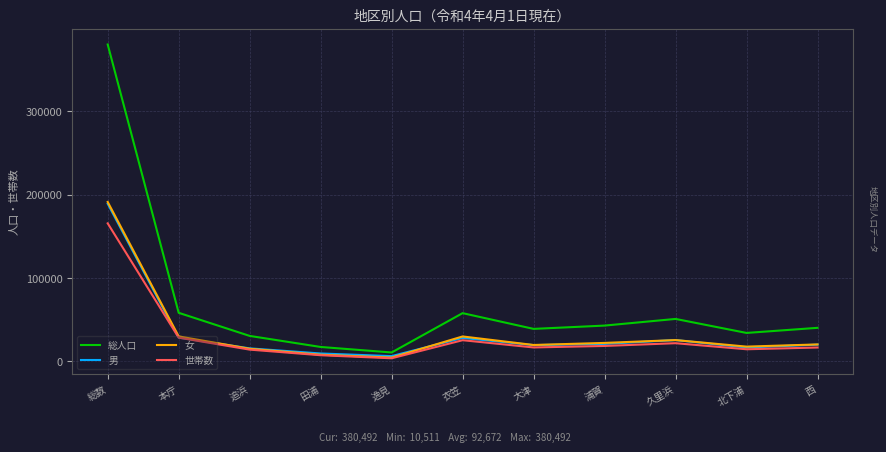

In 世帯数, how many points are higher than both neighbors (excluding endpoints)?

2